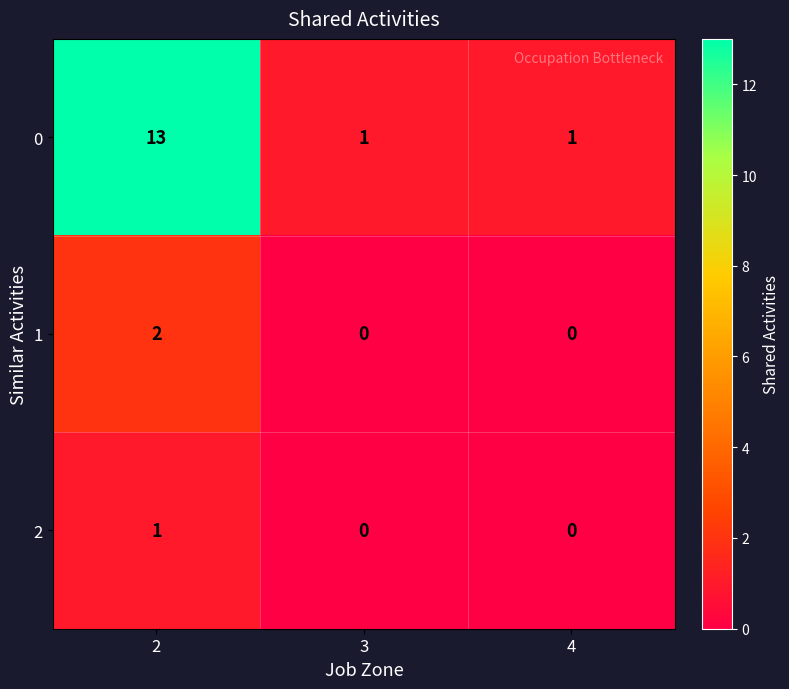

True or false: 1 has a value of 0 at 3.

True